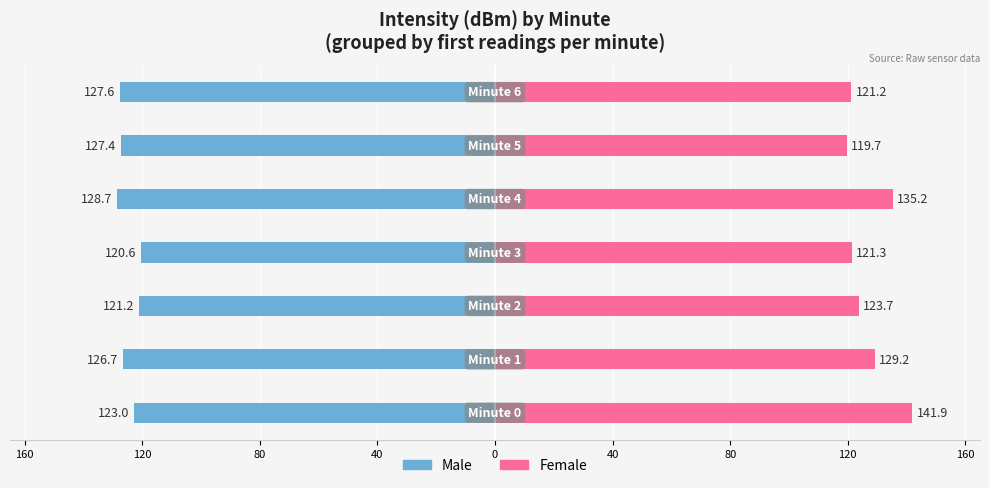

The Female series shows 216.2 at 40. True or false?

False